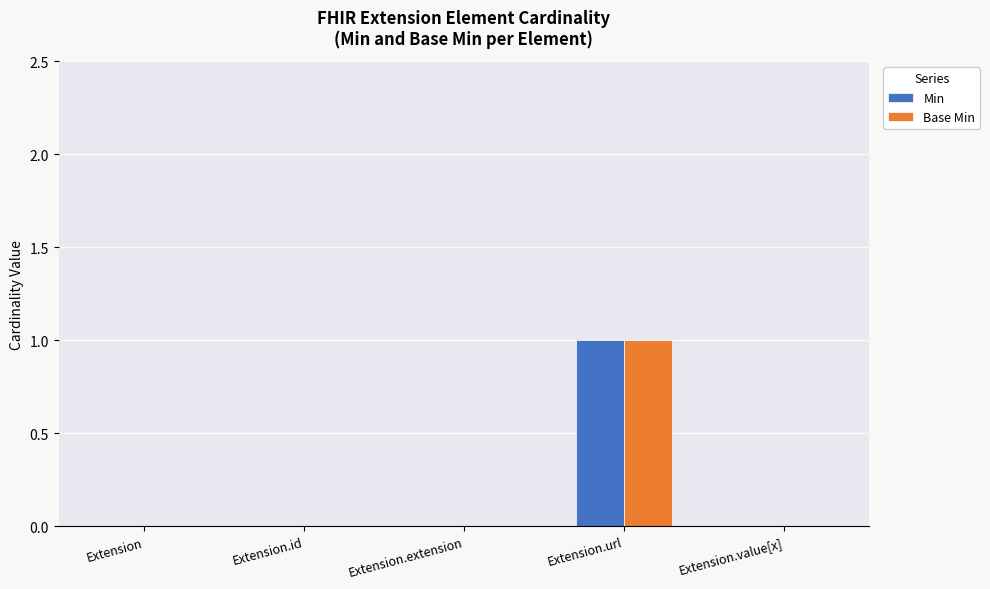

Which category has the highest value in the Base Min series?

Extension.url